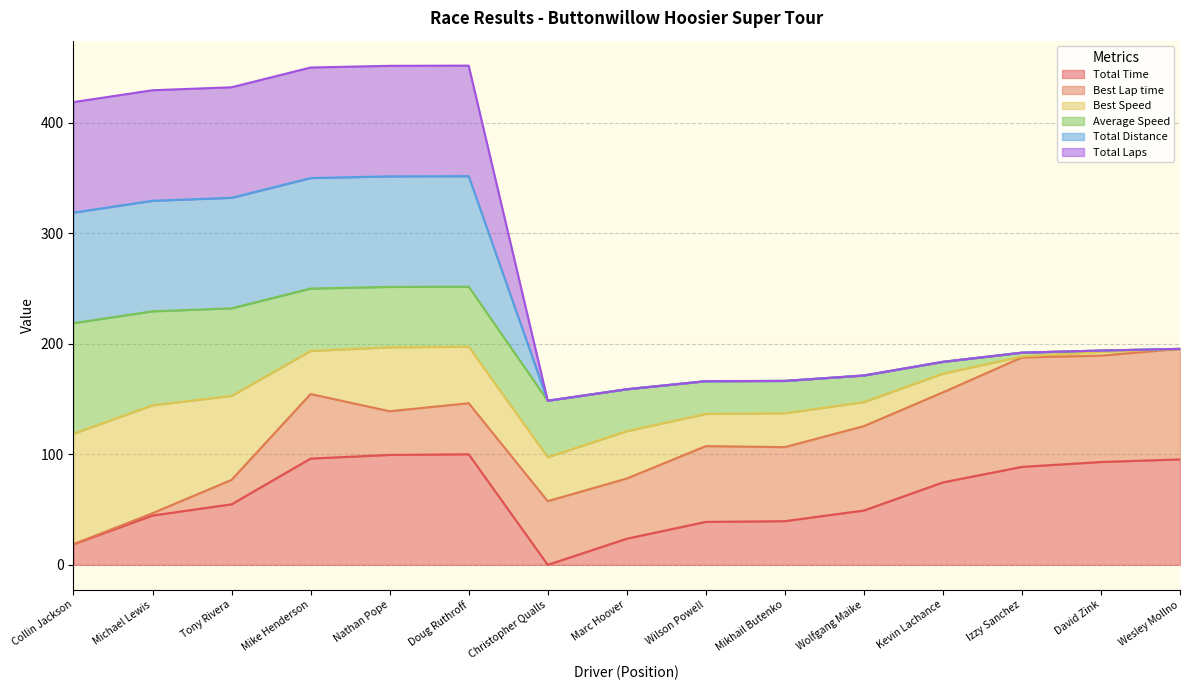

In Total Time, how many points are lower than both neighbors (excluding endpoints)?

1